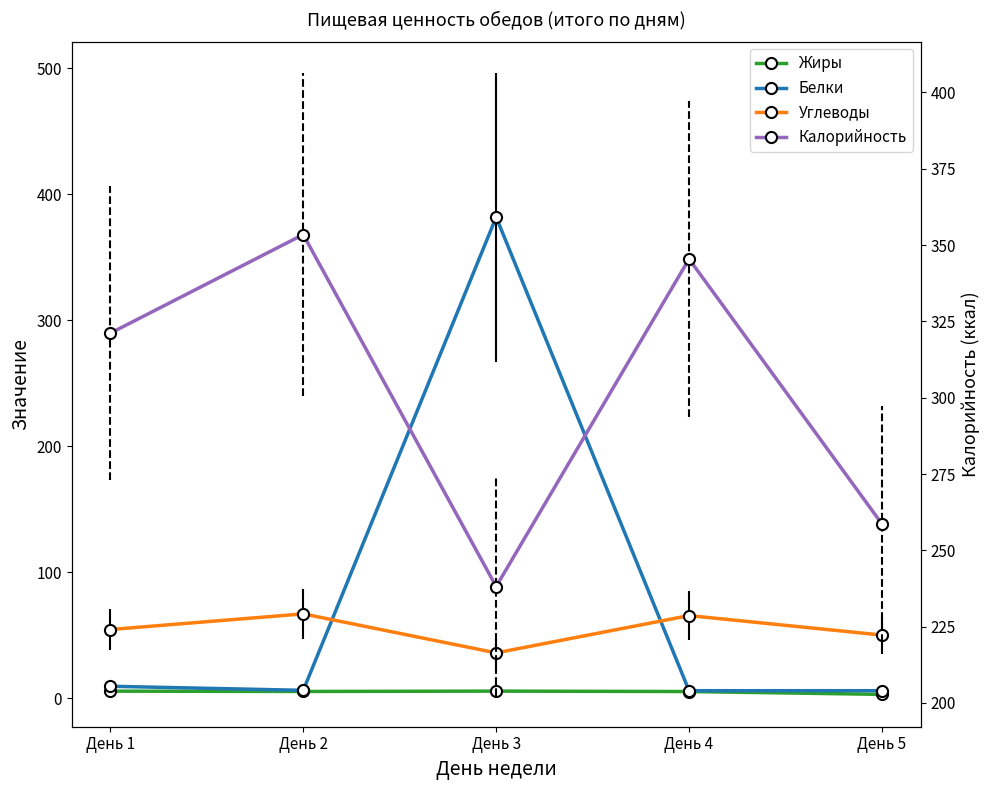

Reading left to right, what are all the values shown in this chart?

Жиры: День 1=5.8	День 2=5.5	День 3=5.8	День 4=5.5	День 5=3.2
Белки: День 1=9.6	День 2=6.4	День 3=382.0	День 4=6.1	День 5=6.1
Углеводы: День 1=54.7	День 2=67.1	День 3=36.1	День 4=65.7	День 5=50.3
Калорийность: День 1=321.1	День 2=353.4	День 3=238.2	День 4=345.4	День 5=258.6